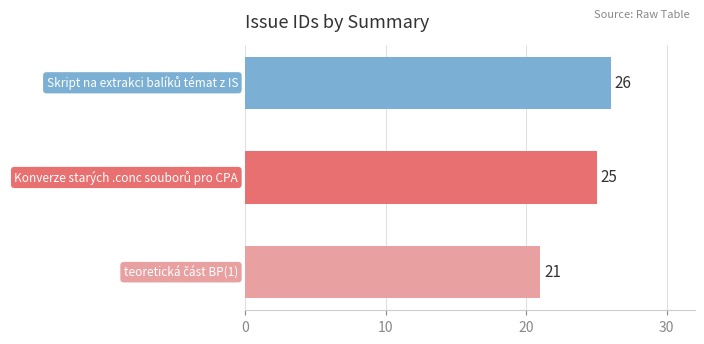

How many values are between 21 and 26?

3